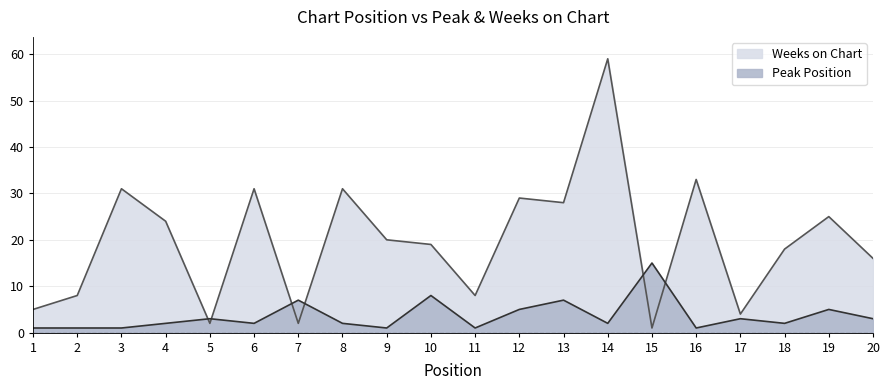

Reading right to left, extract all data points from this chart.

Peak Position: 3	5	2	3	1	15	2	7	5	1	8	1	2	7	2	3	2	1	1	1
Weeks on Chart: 16	25	18	4	33	1	59	28	29	8	19	20	31	2	31	2	24	31	8	5